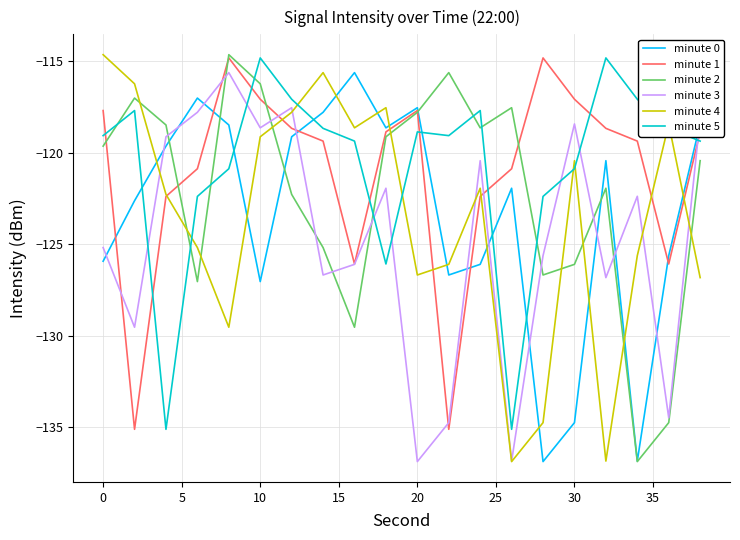

What is the maximum value shown in the chart?

-114.7